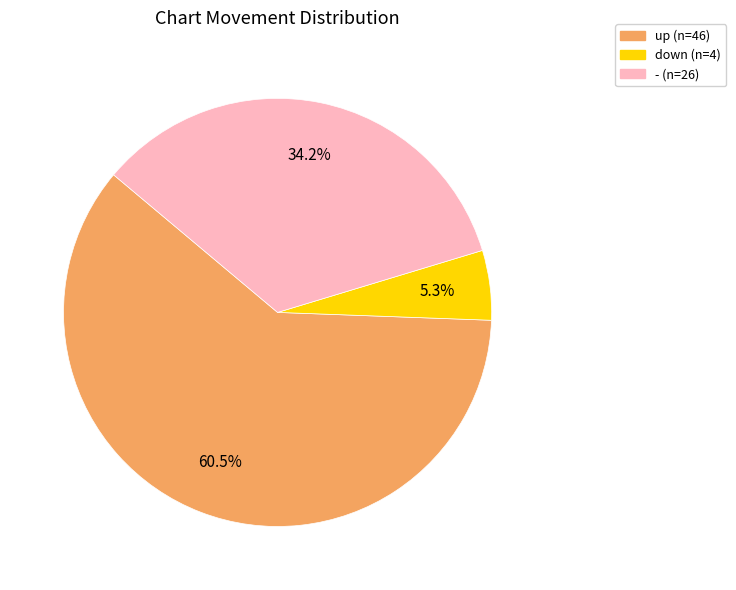

How many slices are in this pie chart?

3